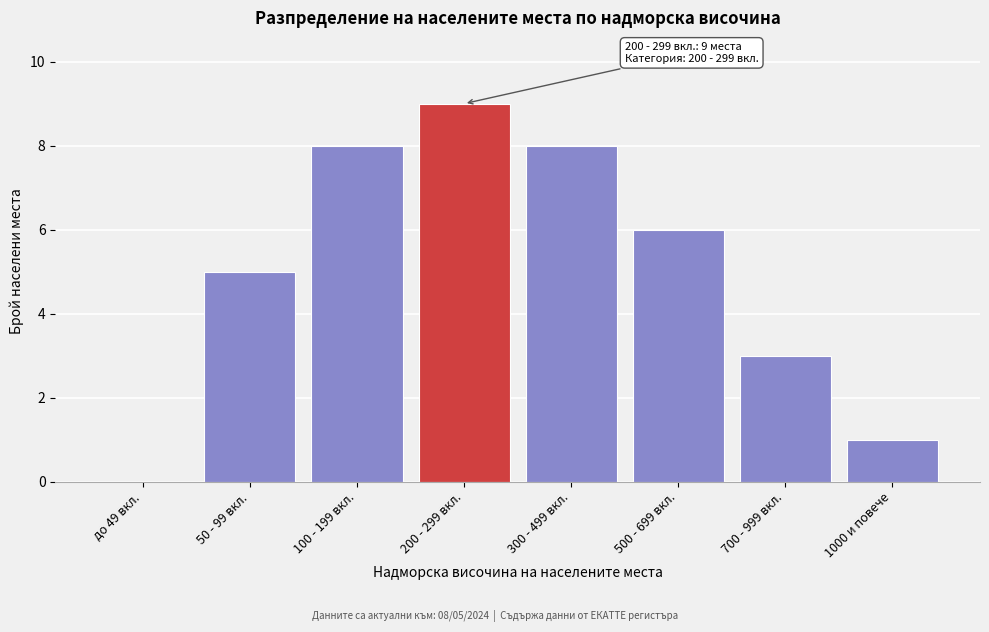

Reading right to left, extract all data points from this chart.

1000 и повече=1	700 - 999 вкл.=3	500 - 699 вкл.=6	300 - 499 вкл.=8	200 - 299 вкл.=9	100 - 199 вкл.=8	50 - 99 вкл.=5	до 49 вкл.=0